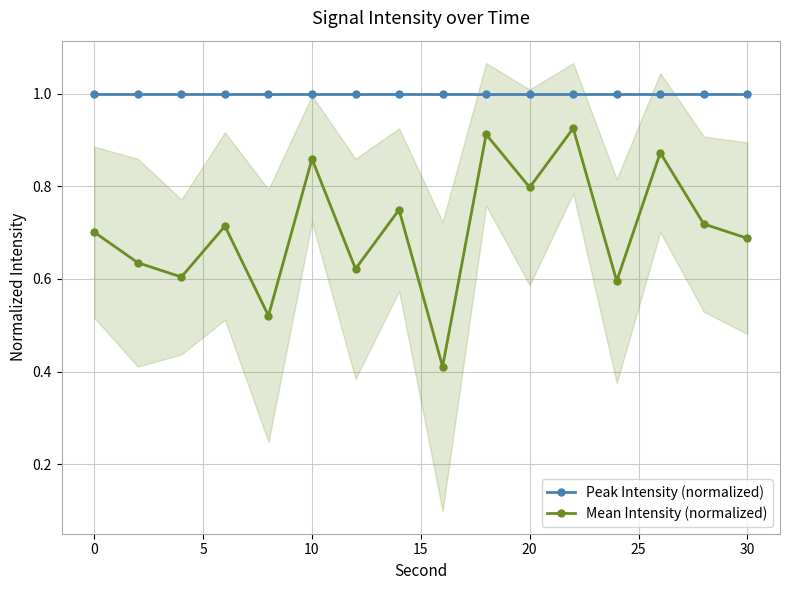

How many lines are shown in the chart?

2